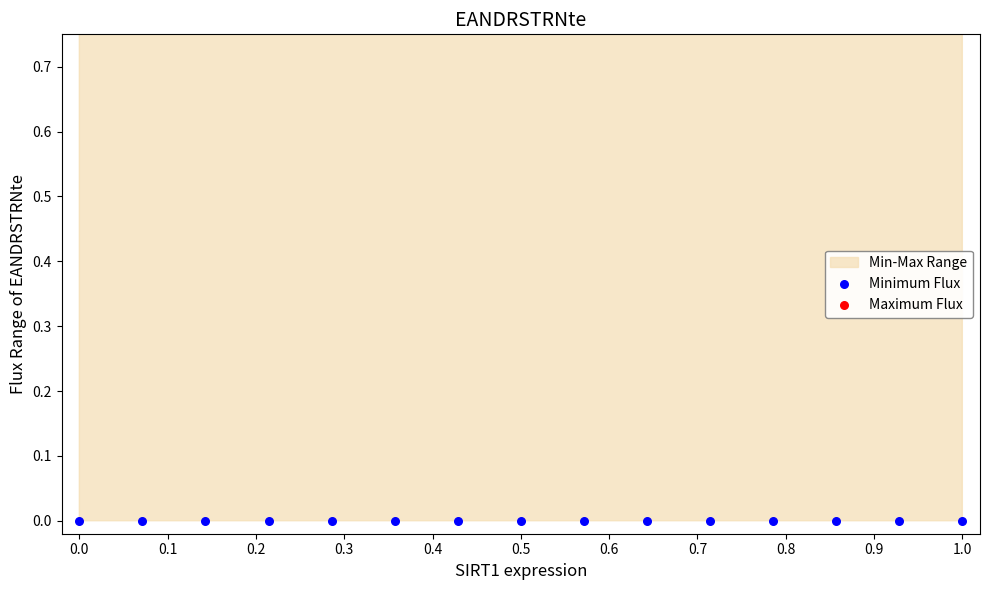

Which series has the widest spread of Y values?

Maximum Flux